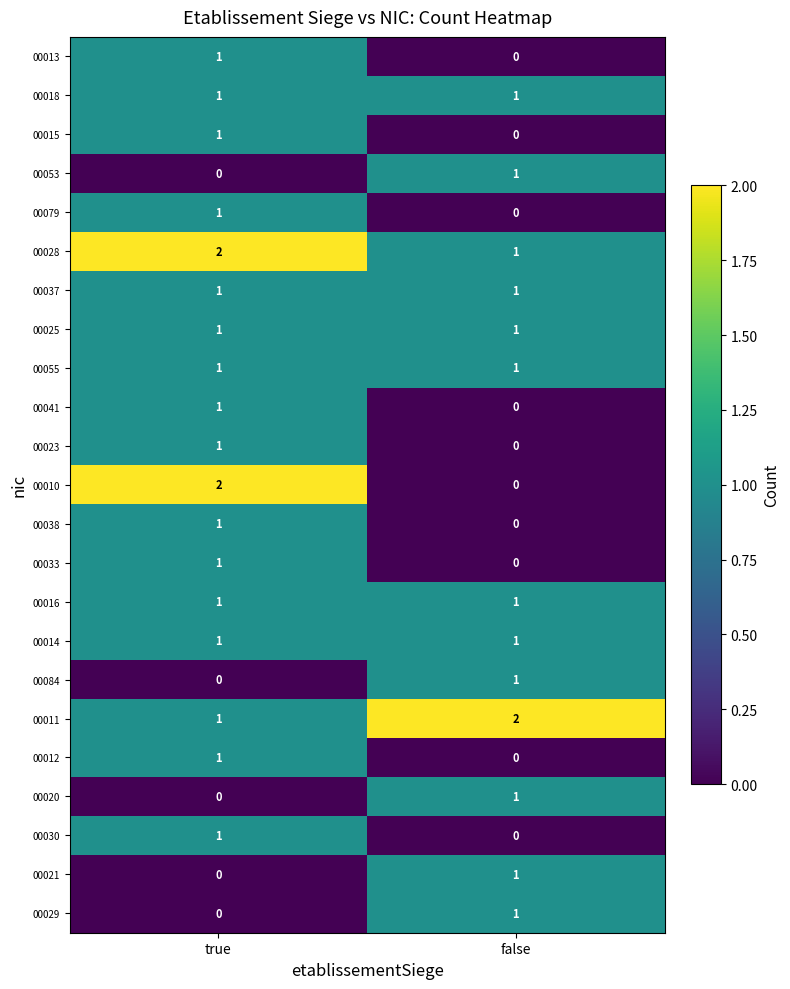

What is the total value across all series at false?

14